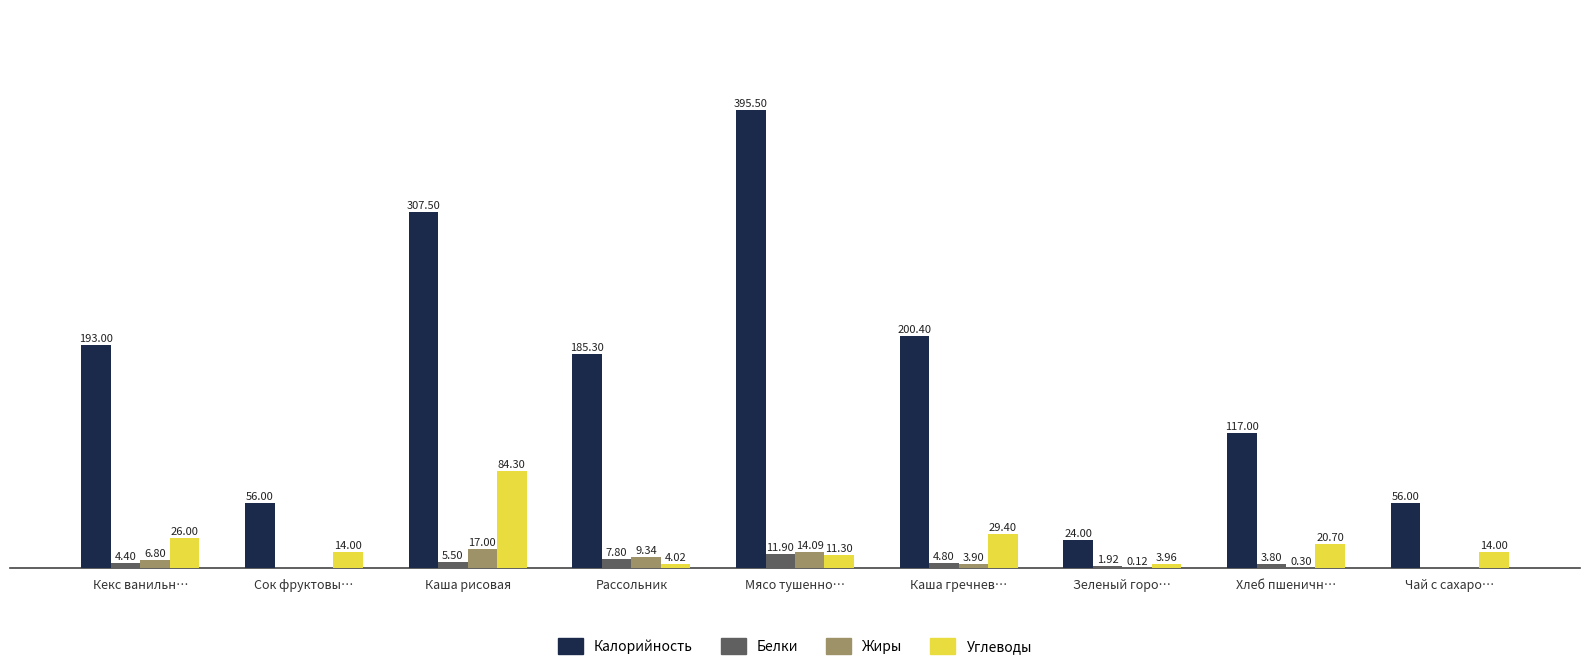

Which series changed the most between Зеленый горо… and Хлеб пшеничн…?

Калорийность